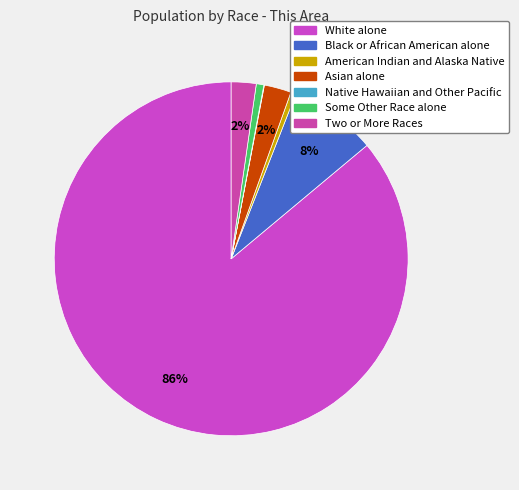

To the nearest percent, what is the difference between the American Indian and Alaska Native and Asian alone slice percentages?

2%